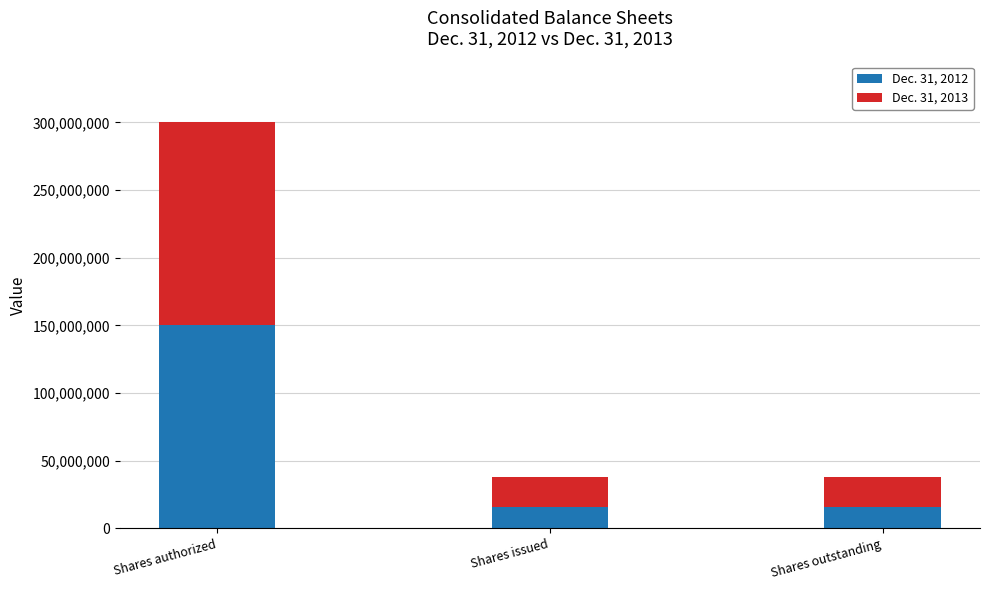

Reading right to left, what are the values for Dec. 31, 2012?

Shares outstanding=16197782	Shares issued=16197782	Shares authorized=150000000